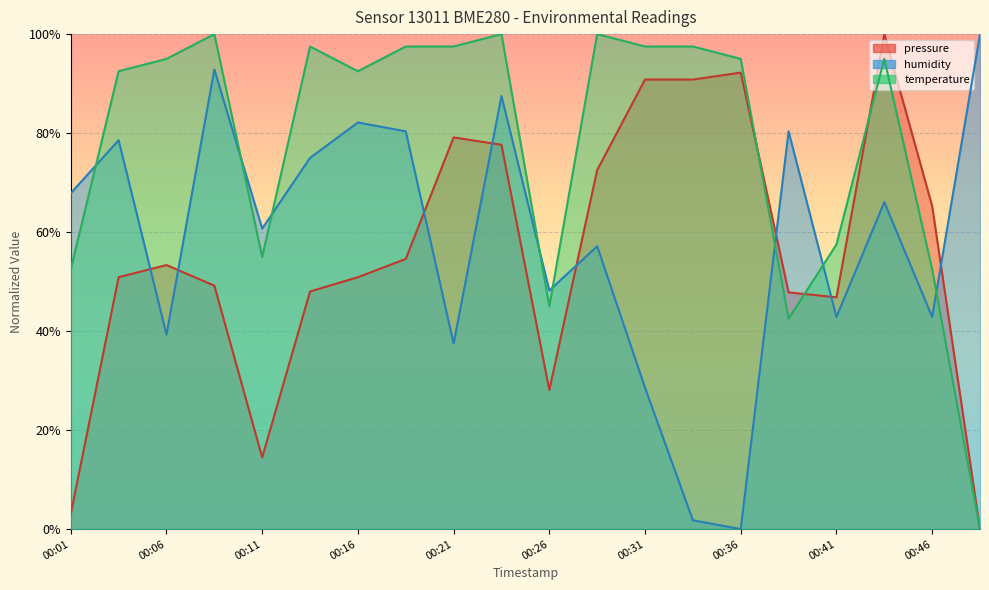

Read the temperature value at 00:29.

100.0